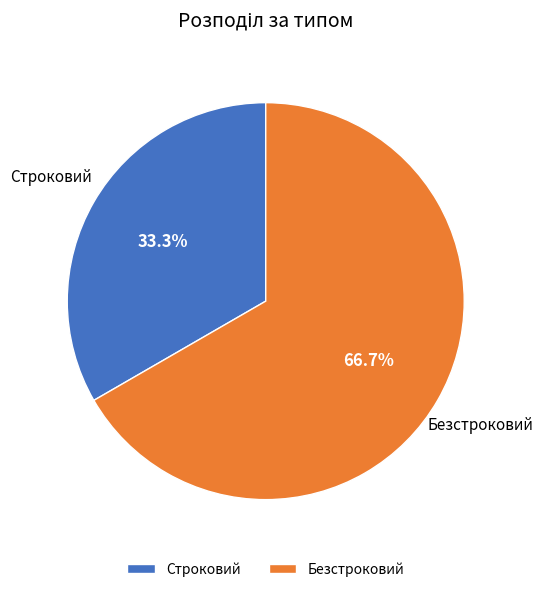

Is Строковий the majority of the pie?

No